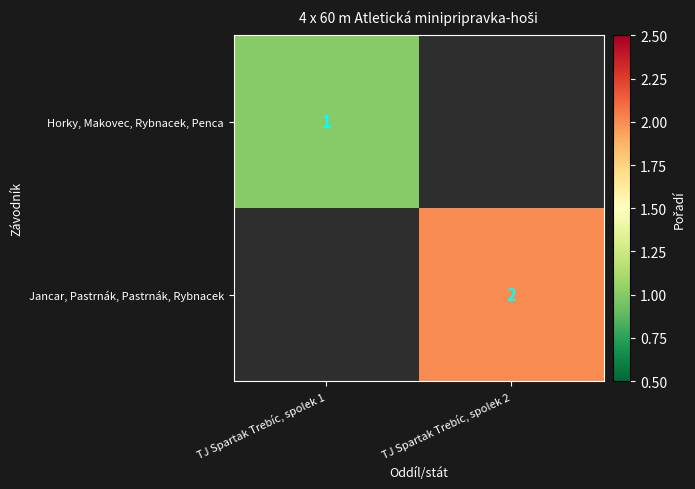

At how many categories does at least one series exceed 0?

2